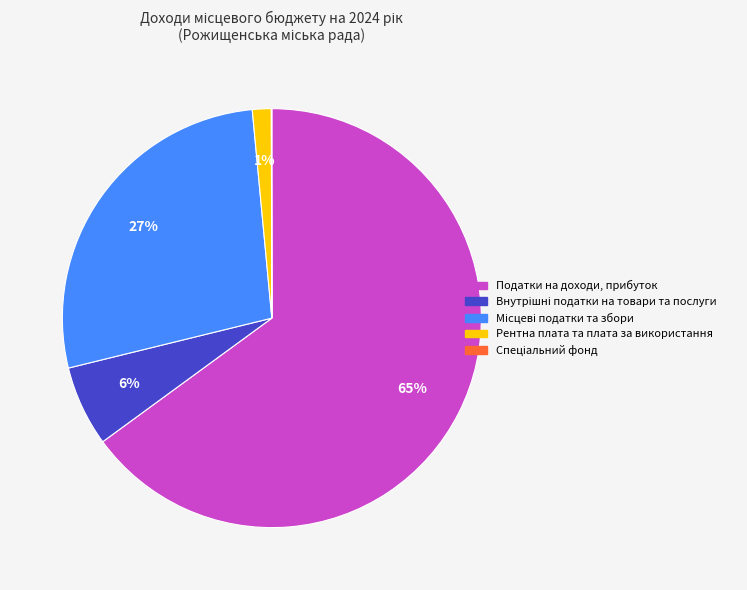

Is there a majority slice in this chart?

Yes